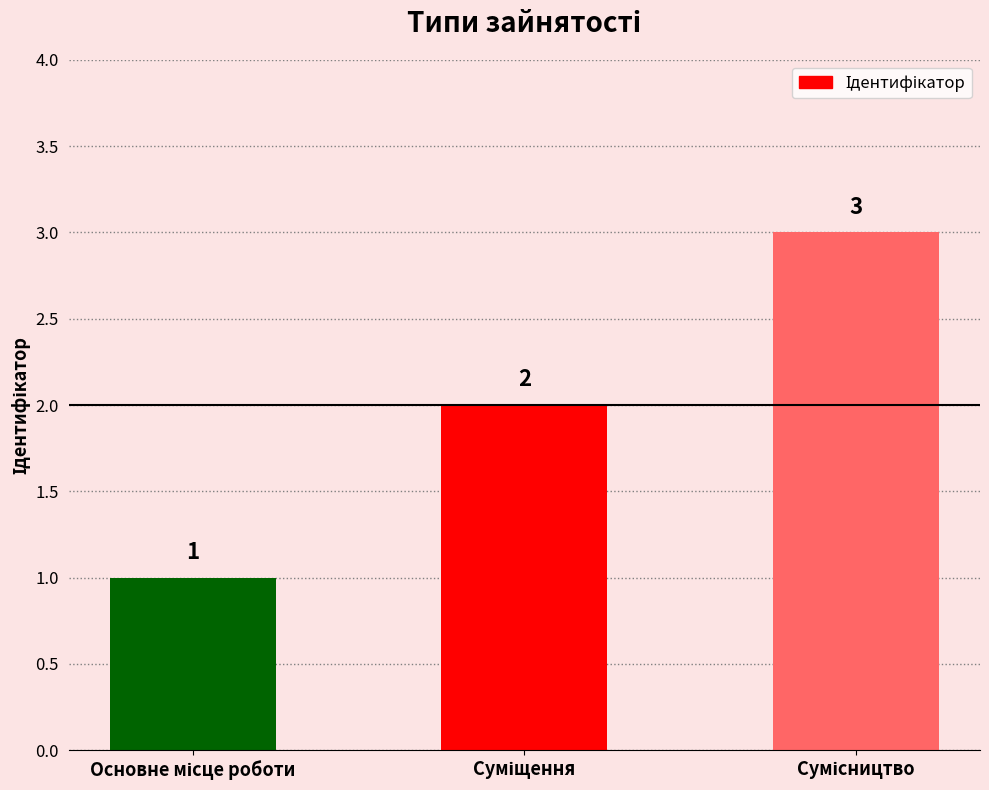

How many data points does each series have?

3